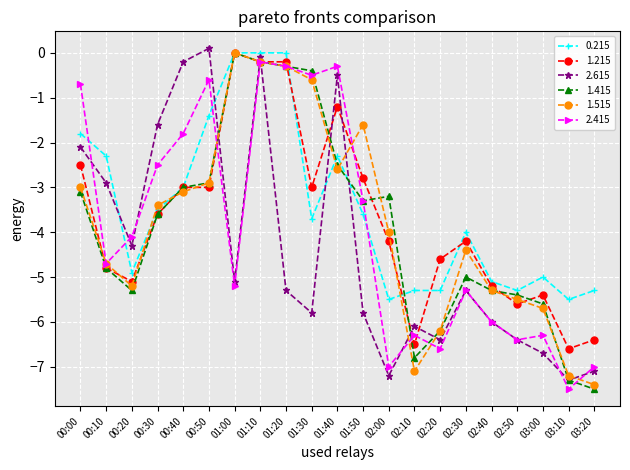

What is the difference between the 2.615 values at 00:40 and 01:00?

4.9